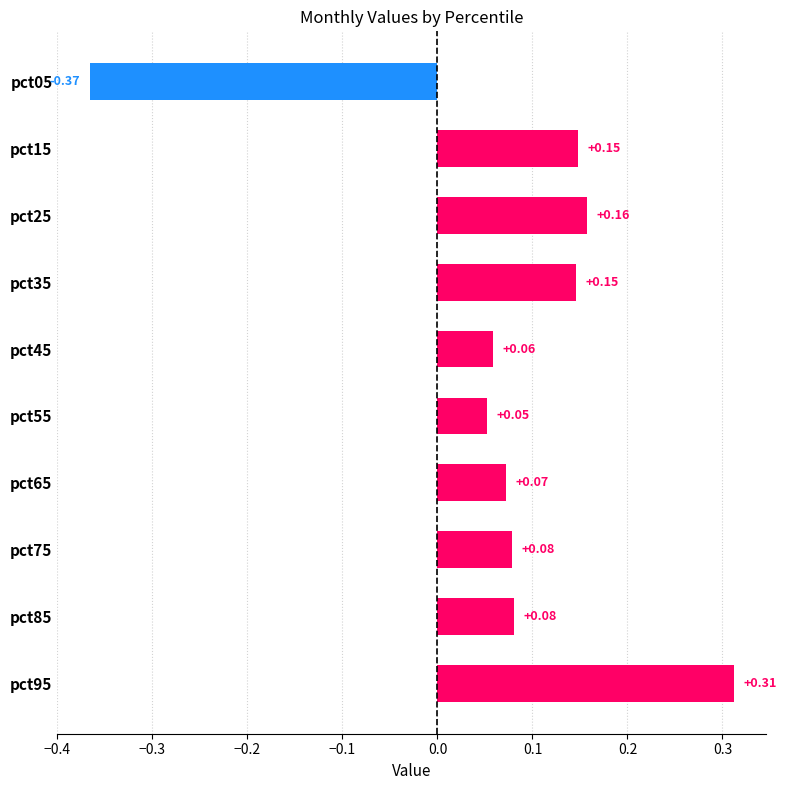

What is the difference between the maximum and minimum values?

0.7